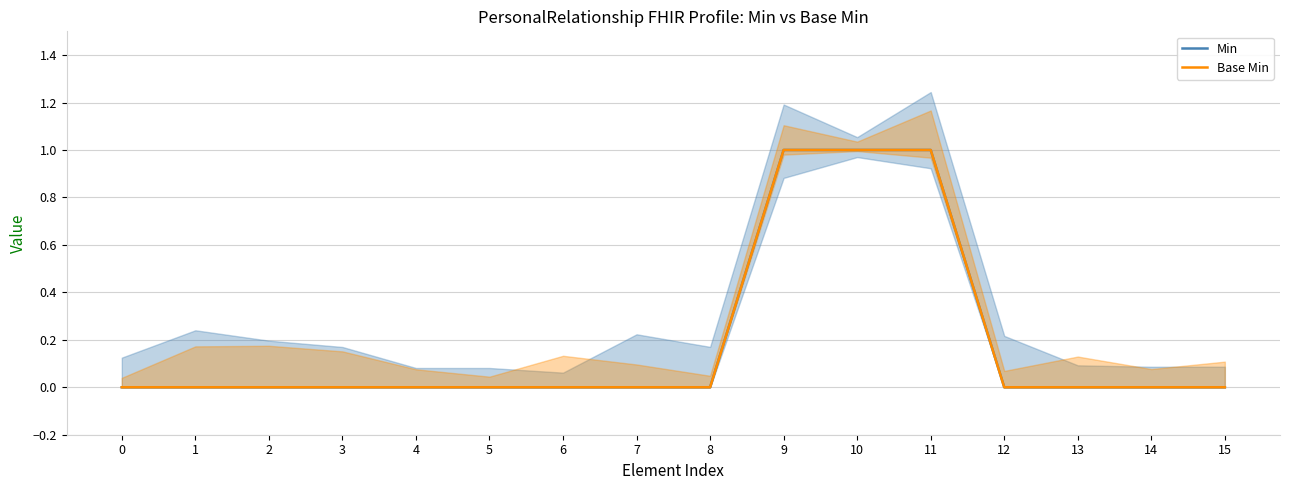

Rank the series by their maximum value, from lowest to highest.

Min, Base Min